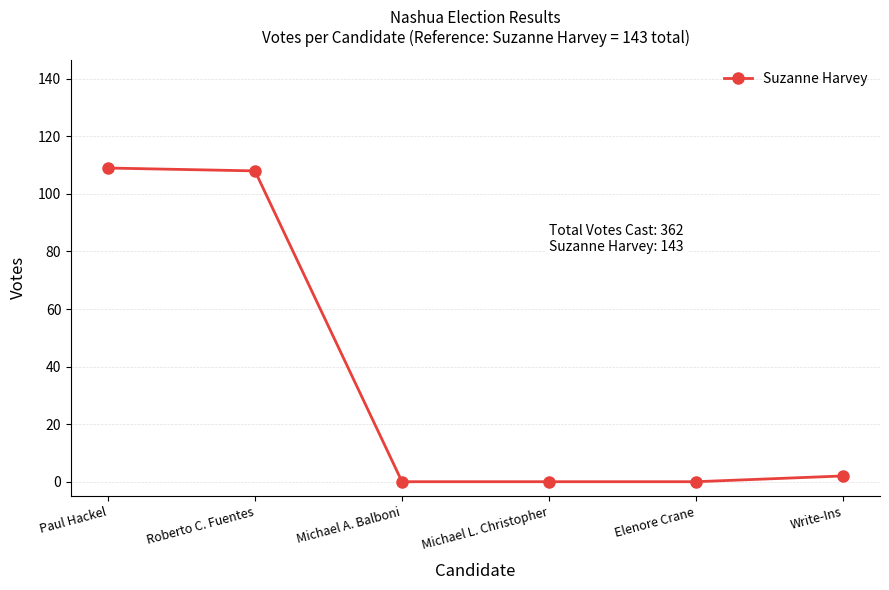

Reading left to right, list all the values displayed in this chart.

Paul Hackel=109	Roberto C. Fuentes=108	Michael A. Balboni=0	Michael L. Christopher=0	Elenore Crane=0	Write-Ins=2